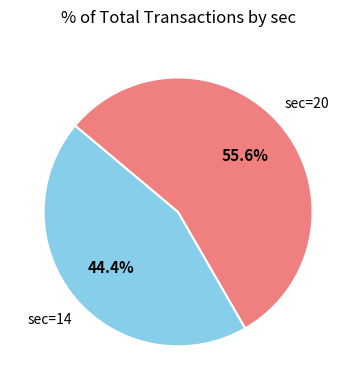

To the nearest percent, what is the difference between the largest and smallest slice percentages?

11%